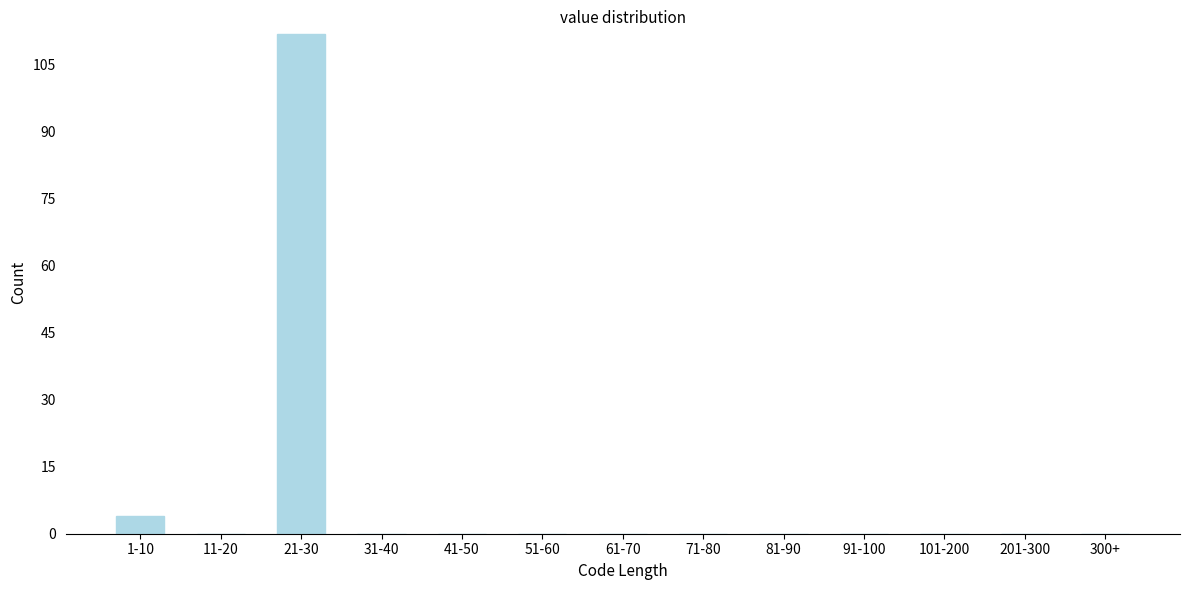

Reading left to right, list all the values displayed in this chart.

1-10=4	11-20=0	21-30=112	31-40=0	41-50=0	51-60=0	61-70=0	71-80=0	81-90=0	91-100=0	101-200=0	201-300=0	300+=0